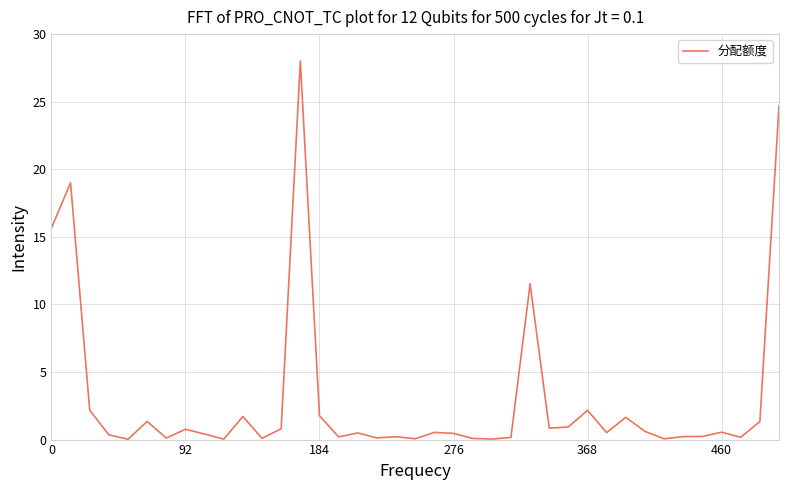

True or false: the data has more than 2 interior local peaks.

True